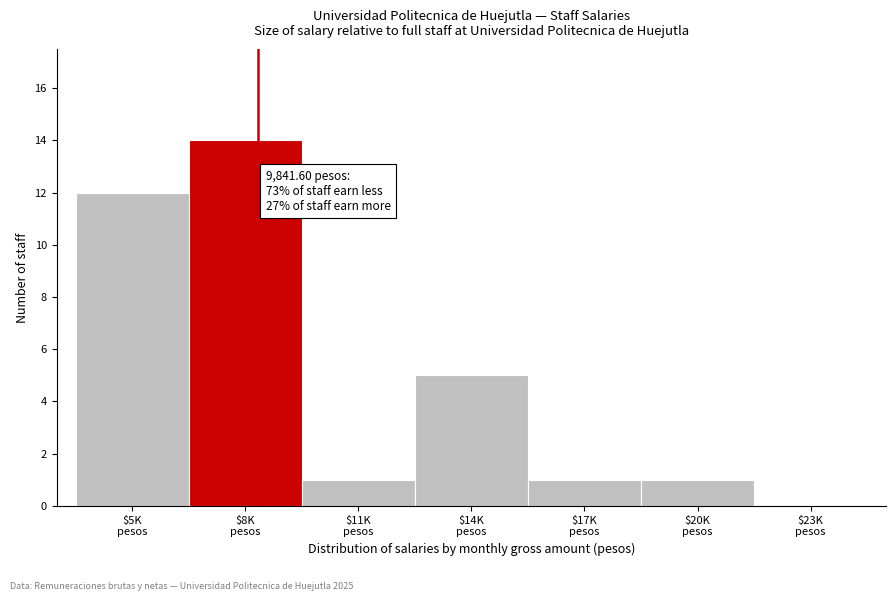

What is the greatest value displayed?

14